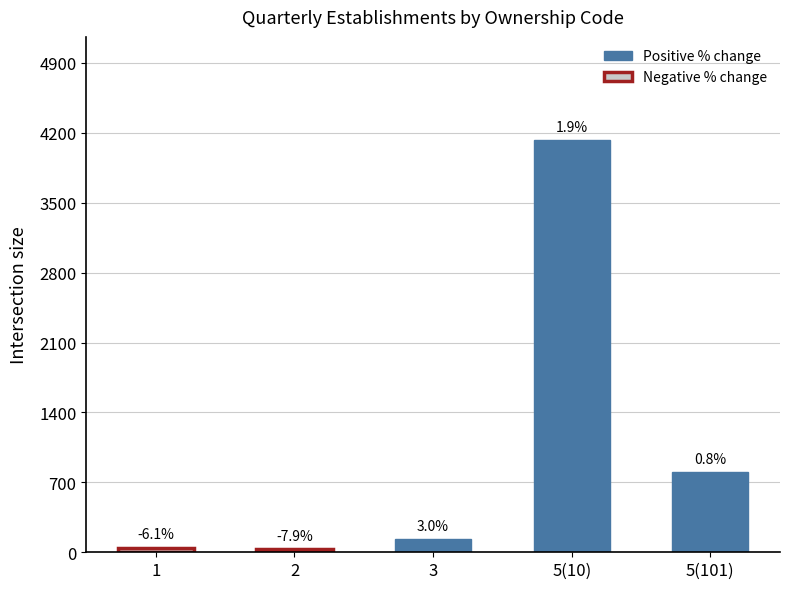

What is the sum of all values?

5145